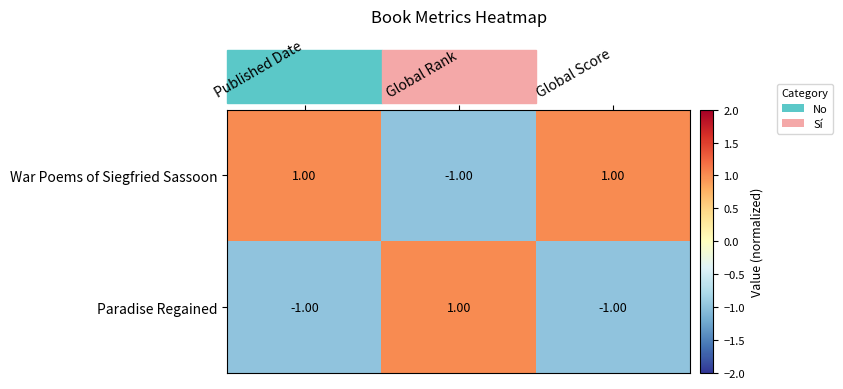

Which series has the largest total across all categories?

War Poems of Siegfried Sassoon